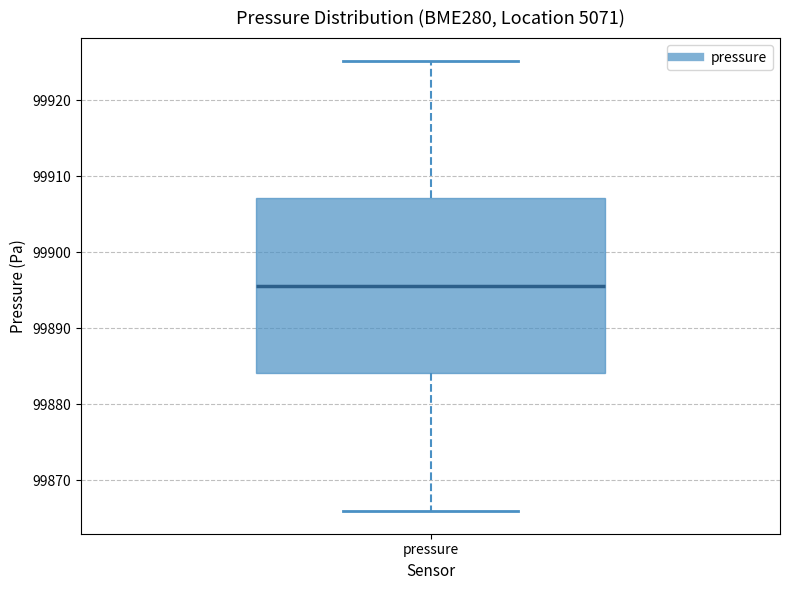

Transcribe this box plot: give where the median line is, the range the box spans, and where the two whiskers end, as read against the y-axis. The values are not printed on the chart, so give them approximately, as read against the axis.

median 99896, box 99884 to 99907, whiskers 99866 to 99925